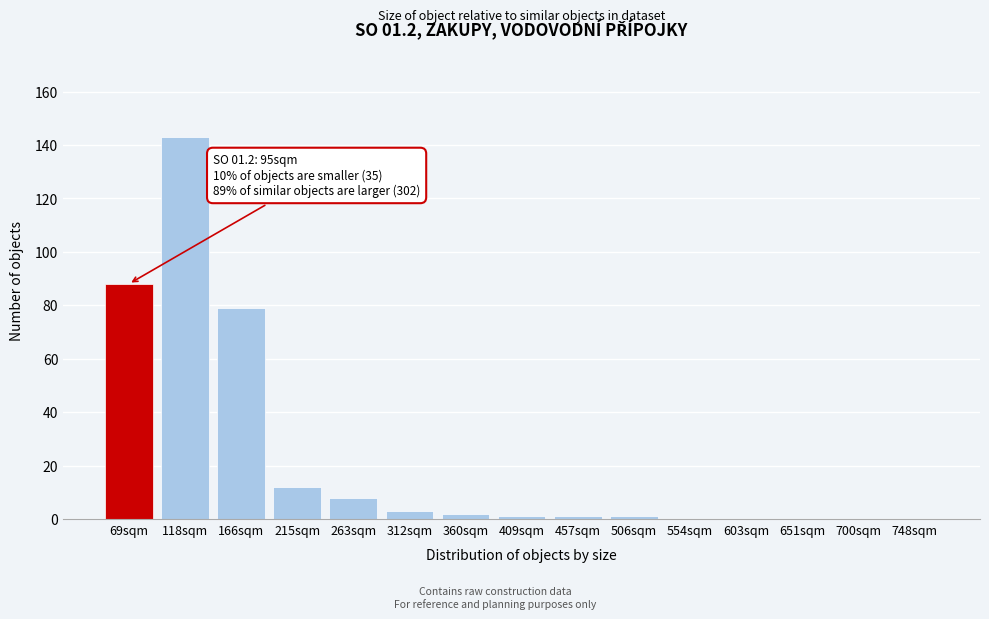

Reading left to right, extract all data points from this chart.

69sqm=88	118sqm=143	166sqm=79	215sqm=12	263sqm=8	312sqm=3	360sqm=2	409sqm=1	457sqm=1	506sqm=1	554sqm=0	603sqm=0	651sqm=0	700sqm=0	748sqm=0